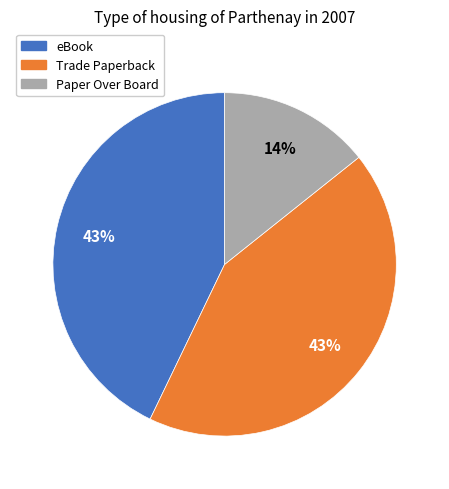

Is there a majority slice in this chart?

No